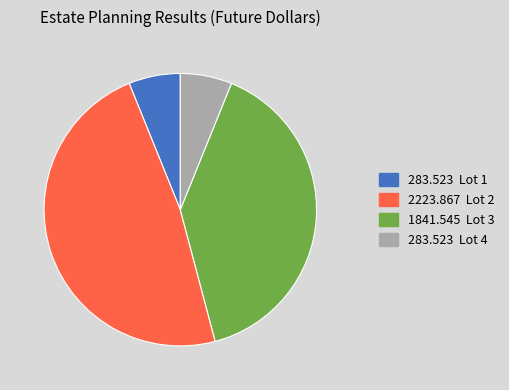

Is there a majority slice in this chart?

No